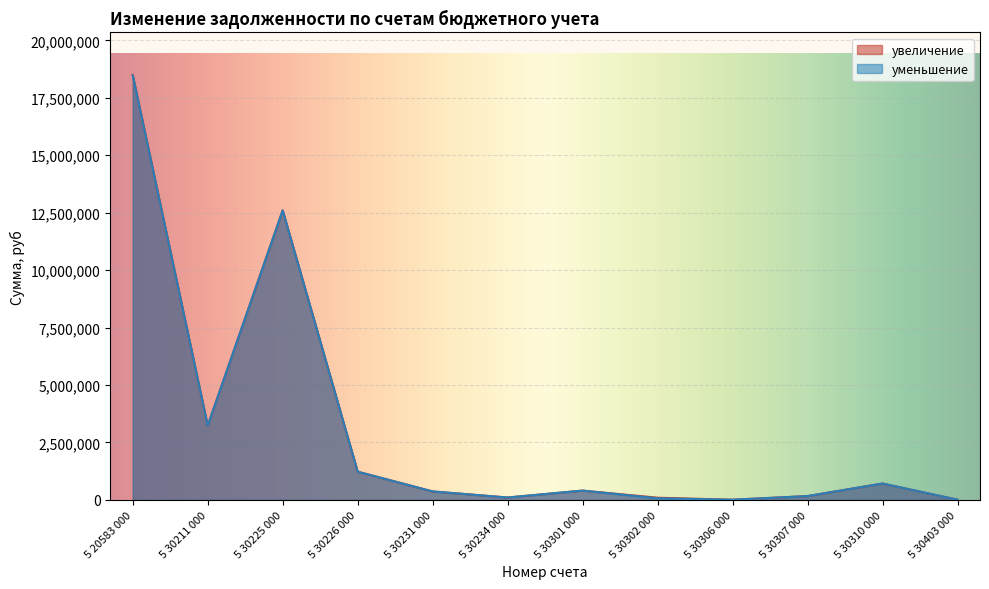

What is the maximum value shown in the chart?

18492257.8